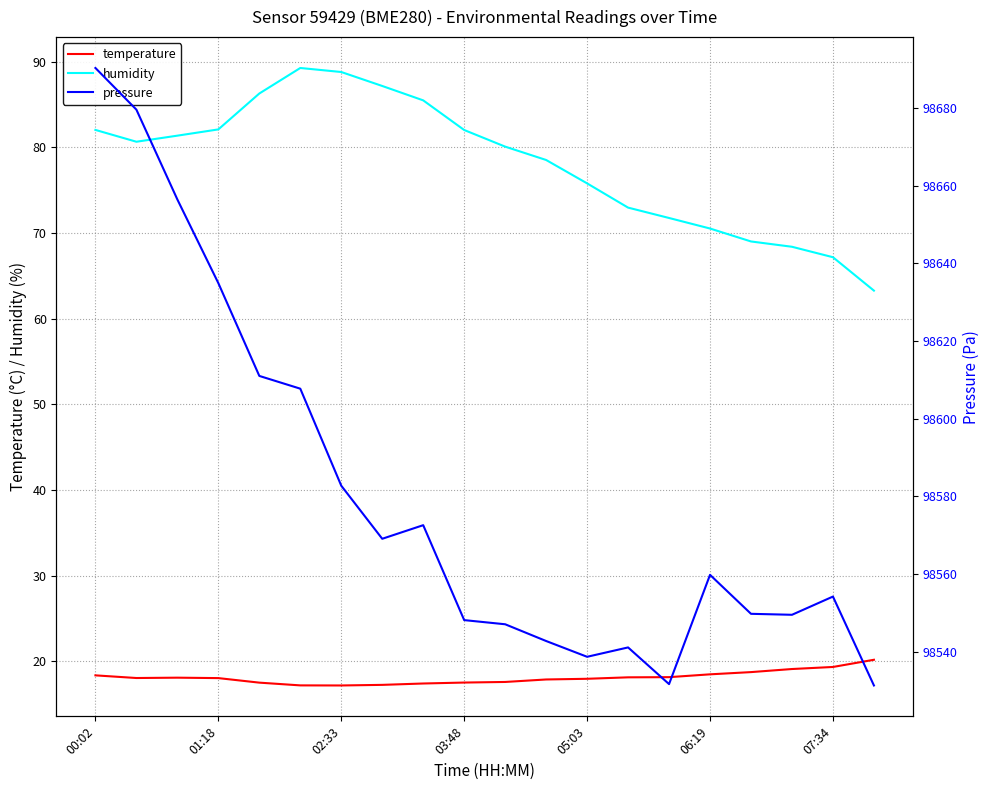

True or false: humidity has a value of 88.8 at 02:33.

True